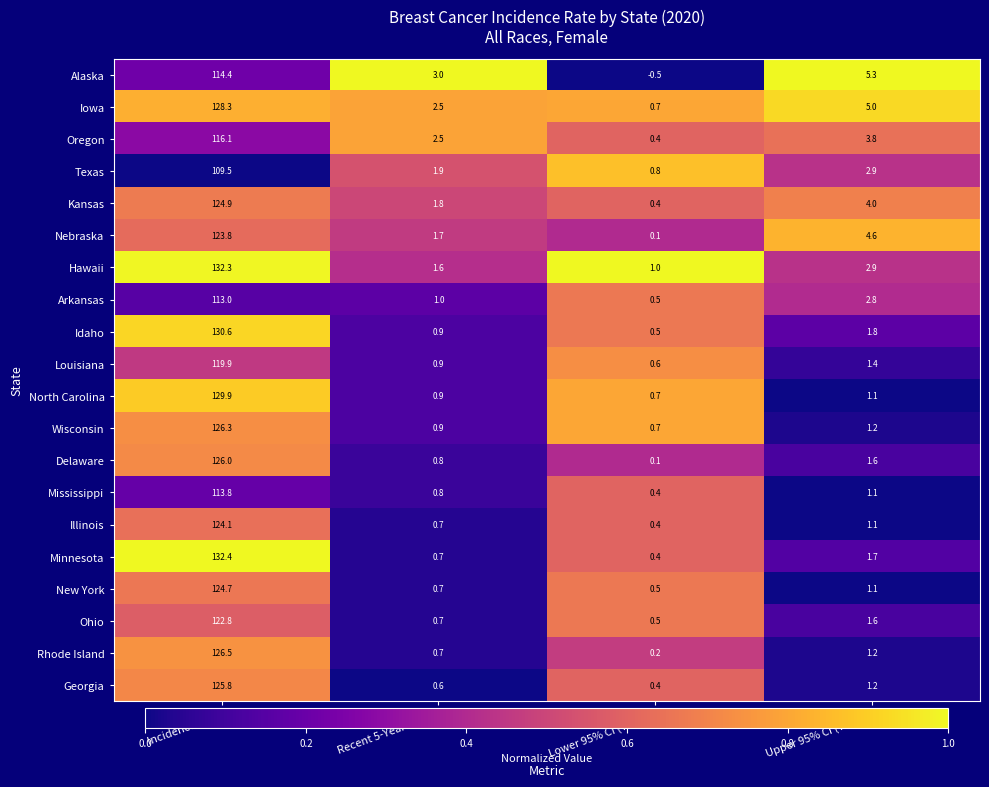

Where is Kansas nearest to the value 62?

Upper 95% CI (Trend)